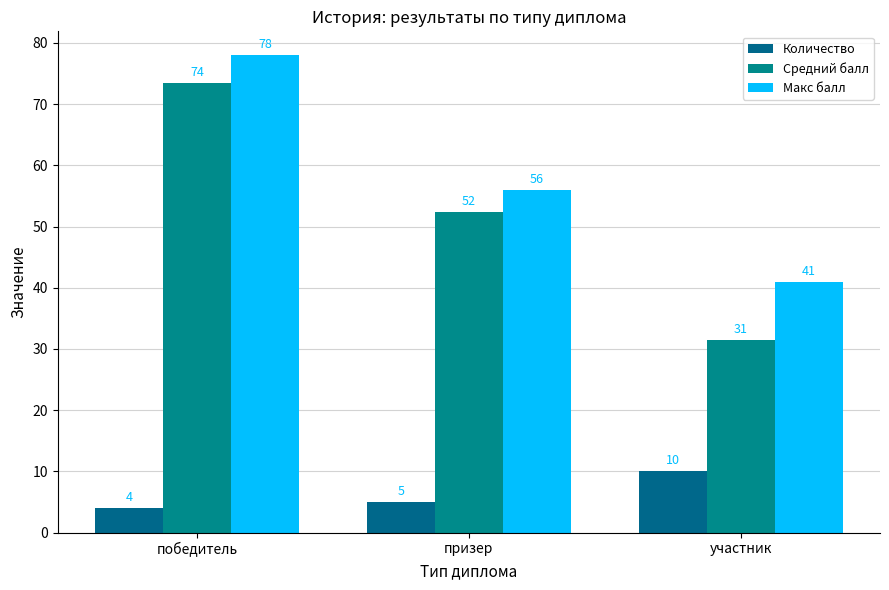

What is the total value across all series at участник?

82.4